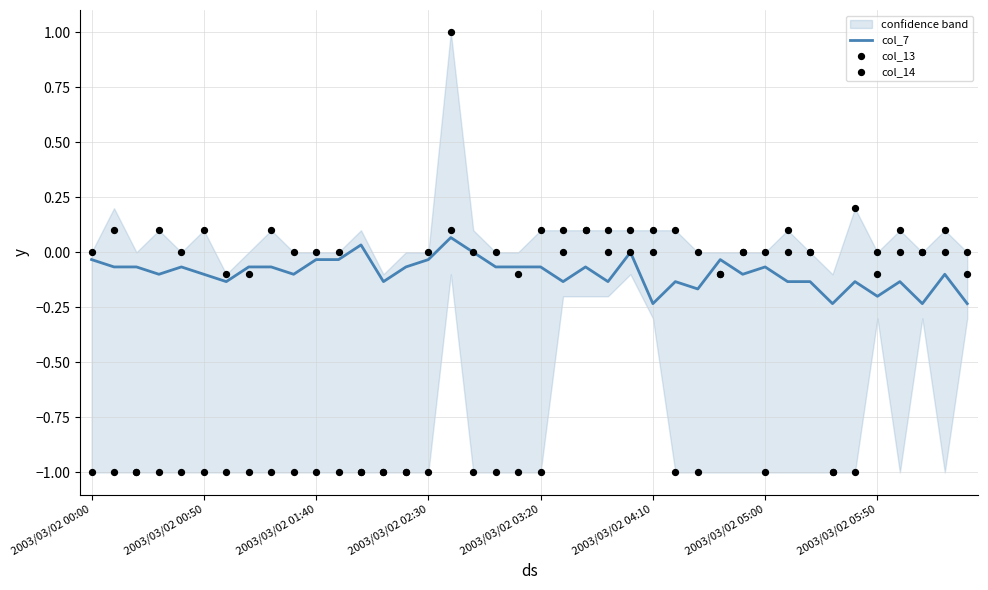

At how many categories does at least one series exceed 0?

17